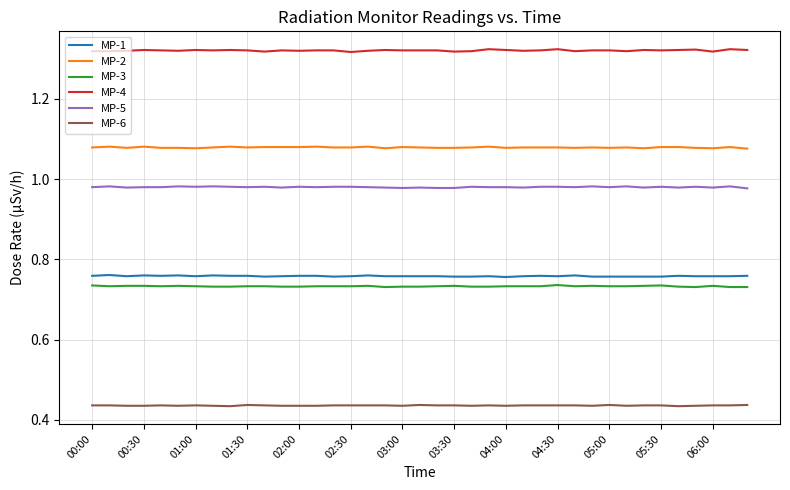

True or false: MP-2 and MP-6 intersect in this chart.

False